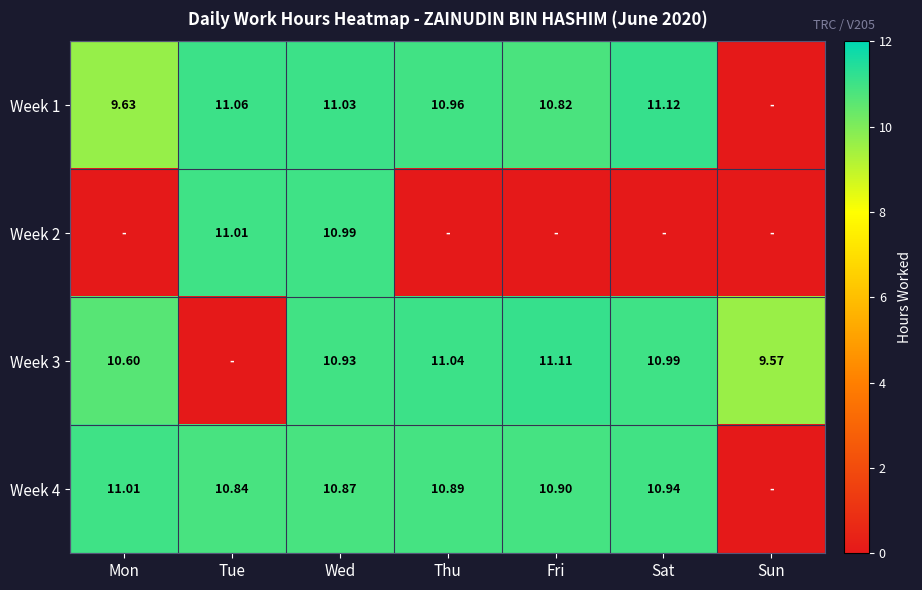

What is the average value of the Week 3 series?

9.2